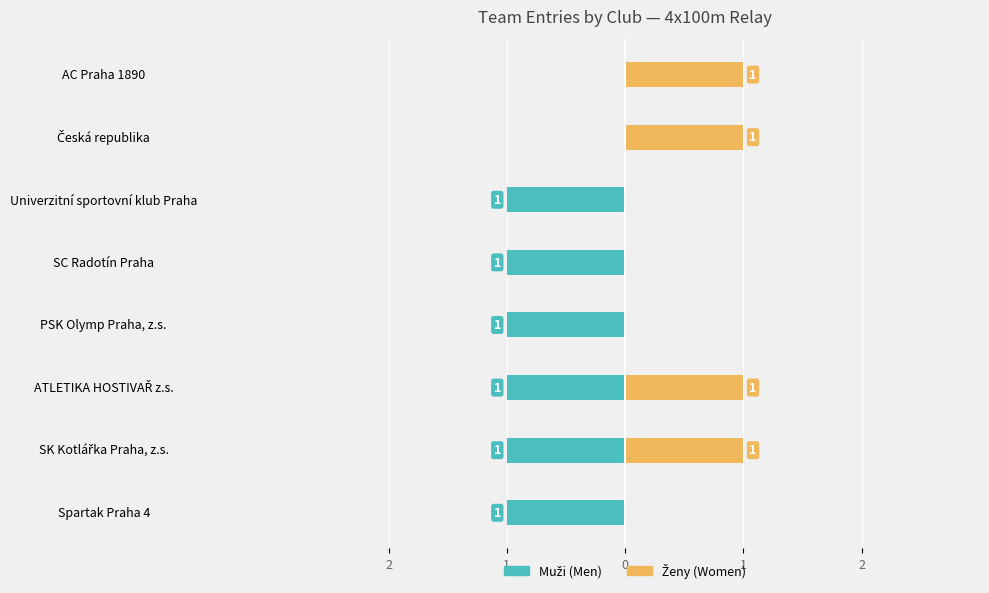

Is it true that Ženy (Women) equals 1 at 1?

True